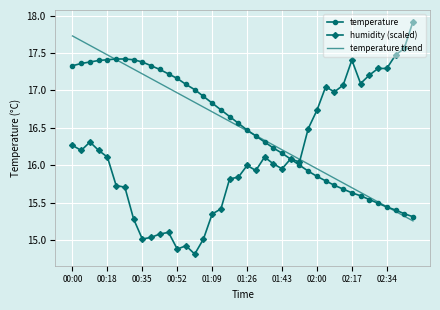

What is the minimum value shown in the chart?

14.8